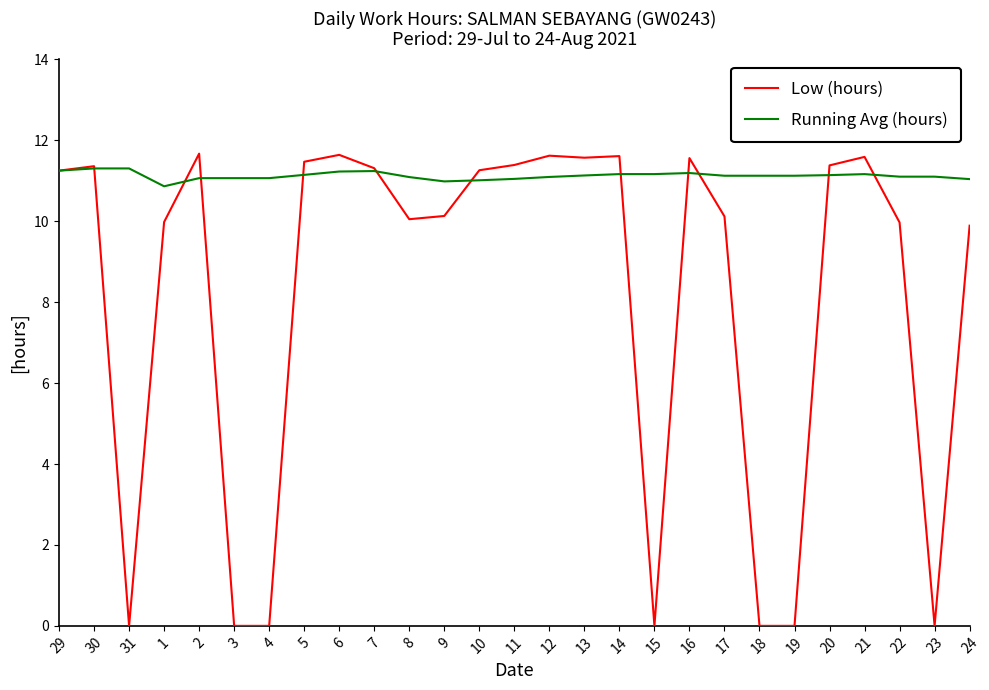

True or false: Low (hours) and Running Avg (hours) intersect in this chart.

True